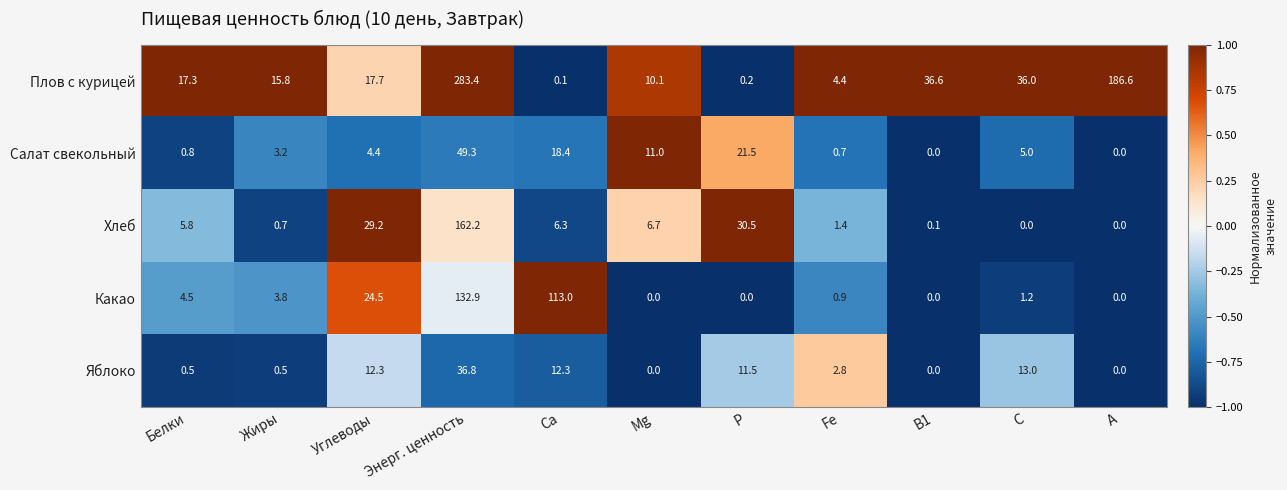

What is the spread (max minus min) of values at Белки?

16.8